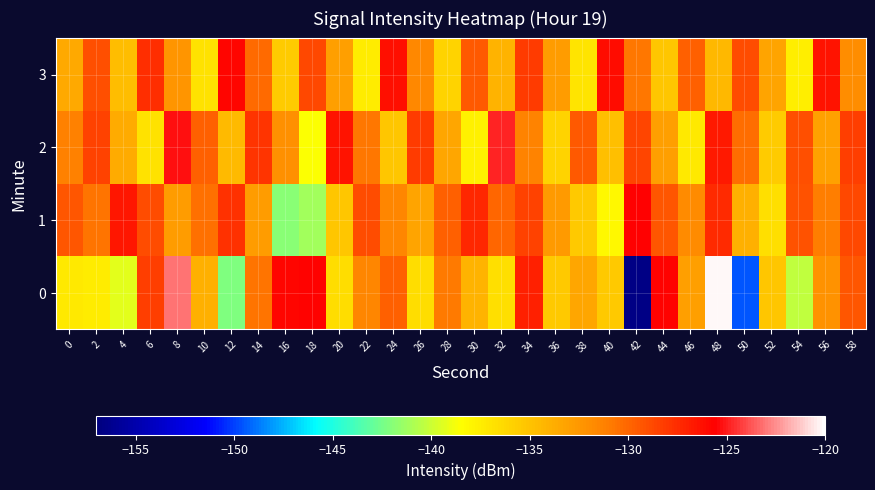

Reading left to right, what are all the values shown in this chart?

0: 0=-137.3	2=-137.5	4=-139.3	6=-128.4	8=-123.1	10=-134.0	12=-142.2	14=-130.6	16=-125.9	18=-125.7	20=-136.5	22=-131.6	24=-129.8	26=-136.5	28=-130.9	30=-134.1	32=-136.7	34=-127.1	36=-135.4	38=-133.4	40=-135.4	42=-156.6	44=-125.8	46=-132.9	48=-120.3	50=-149.6	52=-135.2	54=-140.3	56=-132.1	58=-129.4
1: 0=-129.4	2=-130.7	4=-126.5	6=-128.9	8=-132.8	10=-130.5	12=-127.7	14=-132.9	16=-141.8	18=-141.2	20=-135.2	22=-128.9	24=-131.5	26=-133.2	28=-129.8	30=-127.3	32=-130.1	34=-128.5	36=-132.7	38=-135.4	40=-138.2	42=-125.6	44=-129.3	46=-131.8	48=-127.5	50=-133.9	52=-136.7	54=-129.2	56=-131.1	58=-128.7
2: 0=-131.2	2=-128.4	4=-133.6	6=-136.8	8=-125.3	10=-129.7	12=-134.5	14=-127.9	16=-132.1	18=-138.6	20=-126.4	22=-130.8	24=-135.2	26=-128.1	28=-133.4	30=-137.7	32=-124.9	34=-131.3	36=-136.0	38=-129.5	40=-134.8	42=-128.6	44=-132.9	46=-137.2	48=-126.7	50=-130.4	52=-135.6	54=-129.0	56=-133.1	58=-128.3
3: 0=-133.5	2=-129.1	4=-134.7	6=-127.6	8=-132.3	10=-136.9	12=-125.8	14=-130.2	16=-135.5	18=-128.8	20=-133.0	22=-137.4	24=-126.3	26=-131.6	28=-135.9	30=-129.4	32=-134.1	34=-128.2	36=-132.8	38=-137.0	40=-126.1	42=-130.7	44=-135.3	46=-129.7	48=-134.4	50=-128.9	52=-133.2	54=-137.6	56=-126.5	58=-131.9